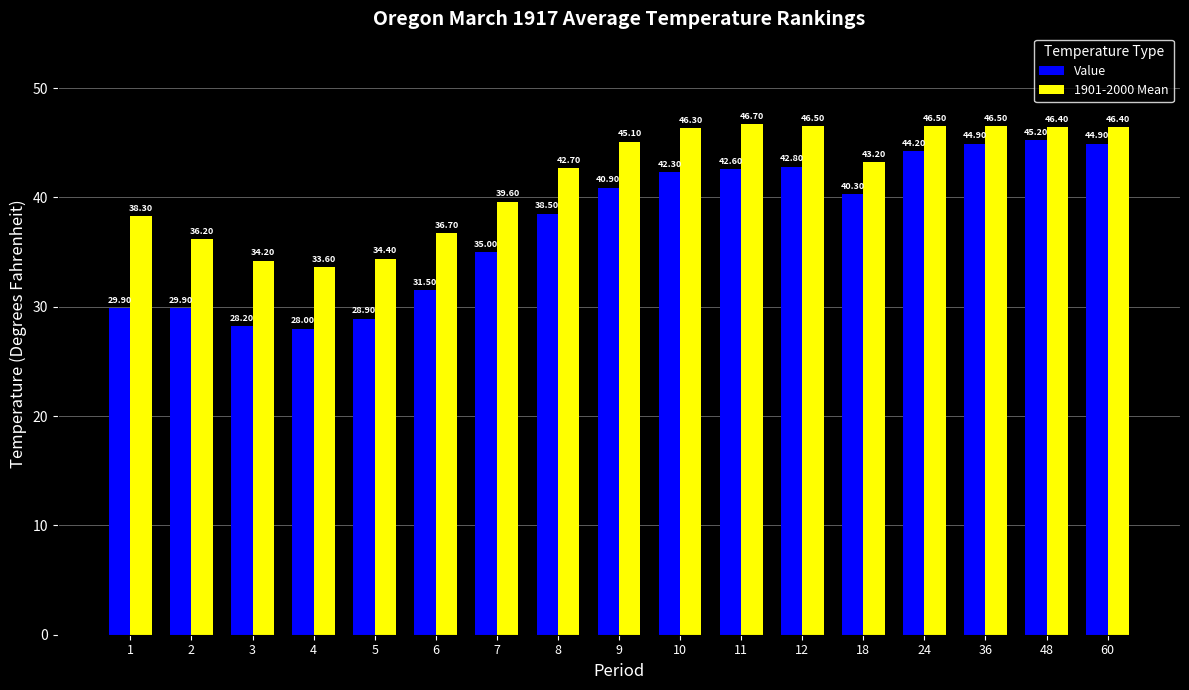

Between 7 and 9, which series saw the biggest shift?

Value